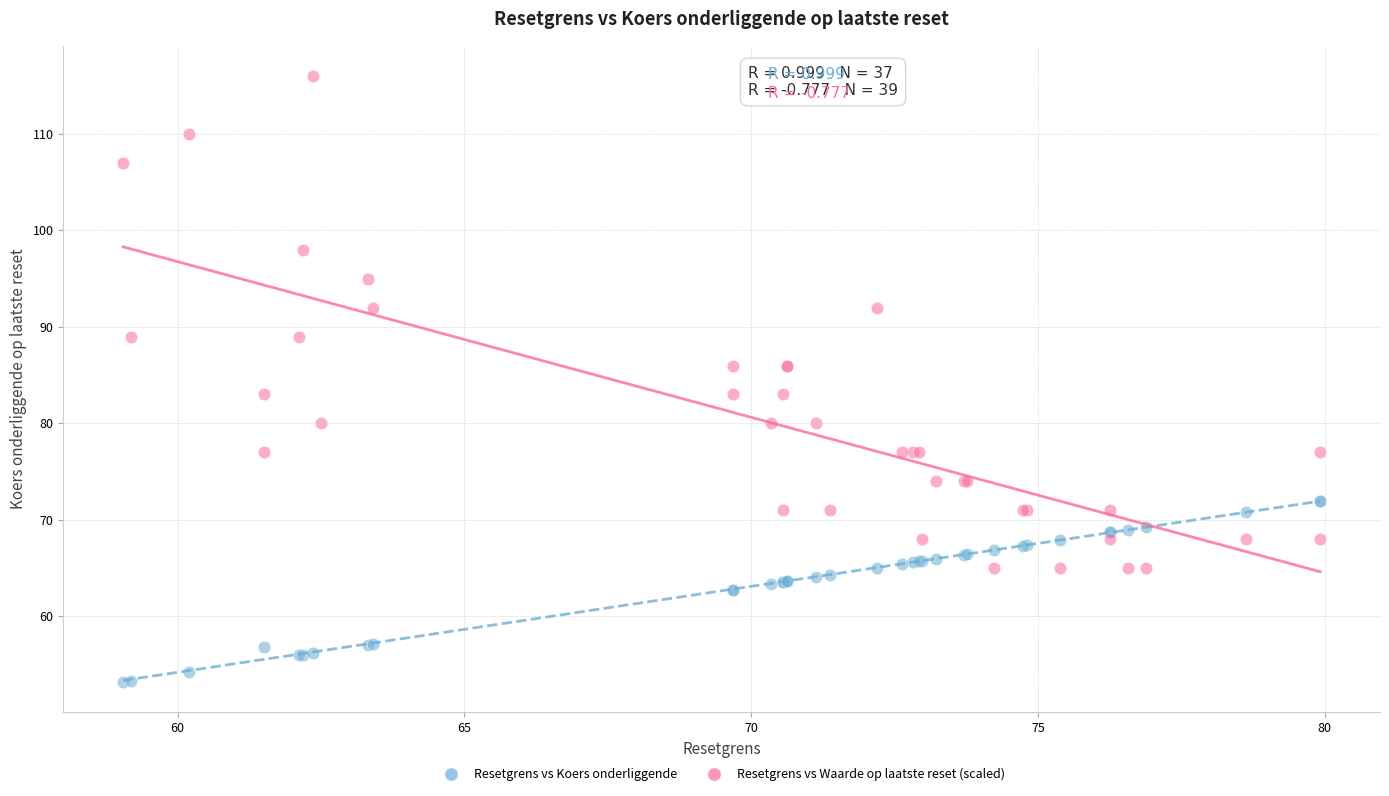

Which series has the largest Y range (max minus min)?

Resetgrens vs Waarde op laatste reset (scaled)